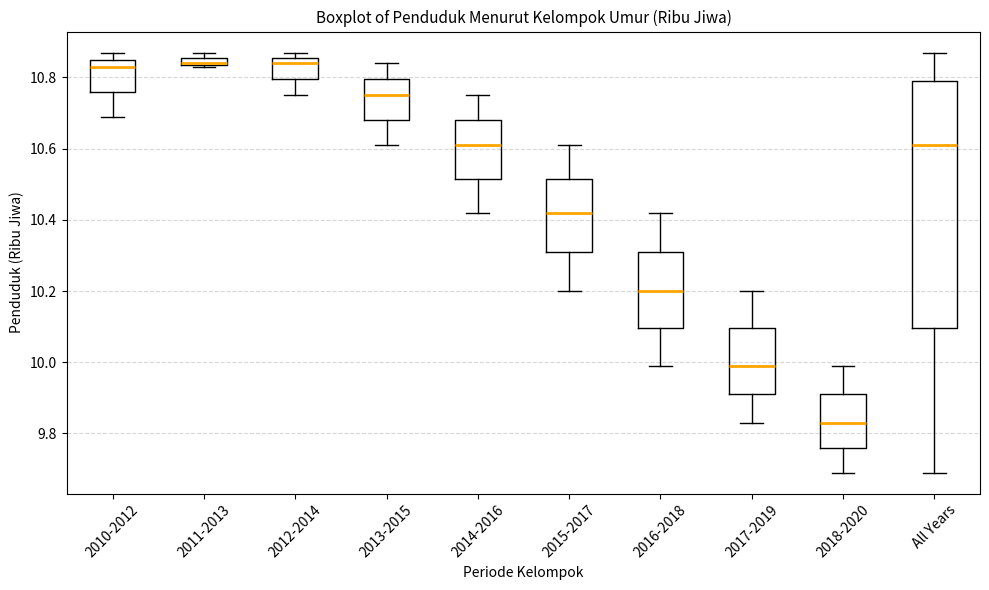

Where does the upper whisker of the box for 2017-2019 end on the y-axis? The values are not printed on the chart, so give them approximately, as read against the axis.

10.20